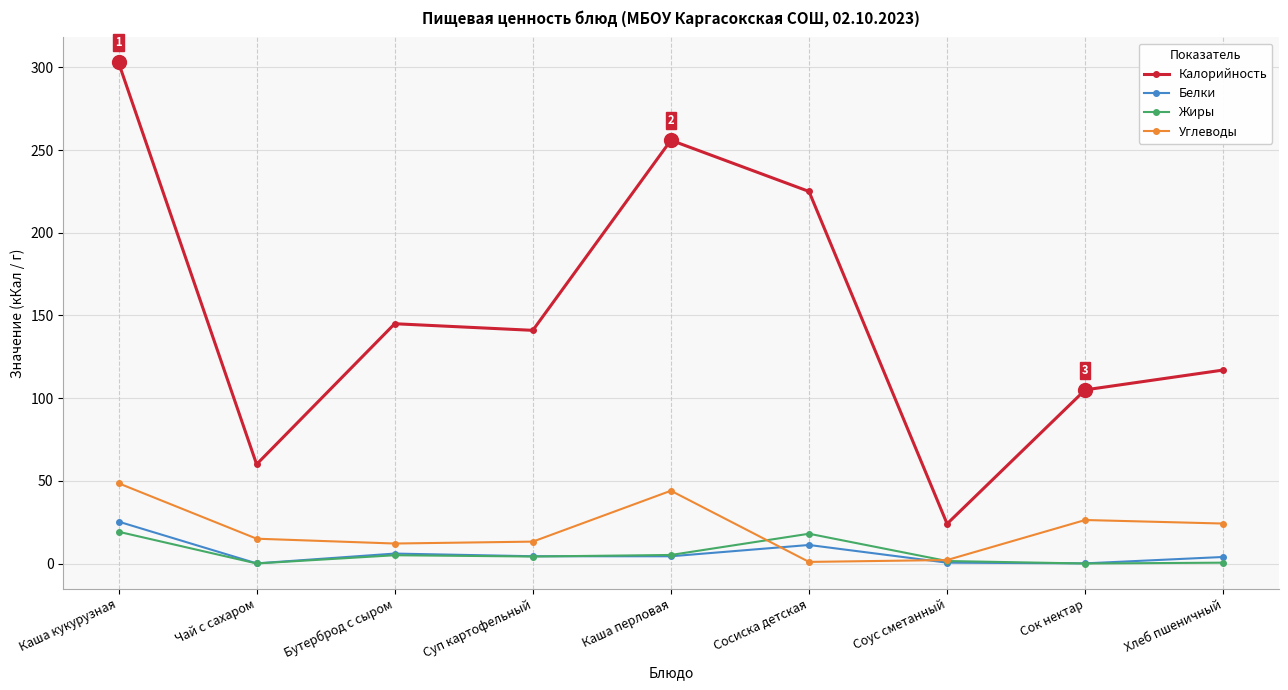

True or false: Жиры and Калорийность intersect in this chart.

False